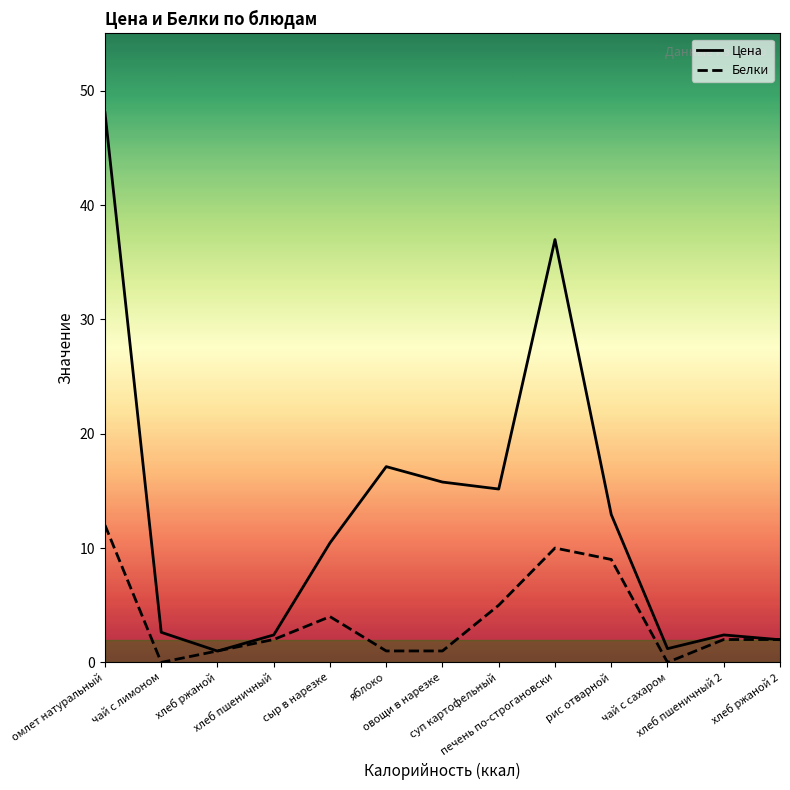

What are all the series names shown in the legend?

Цена, Белки